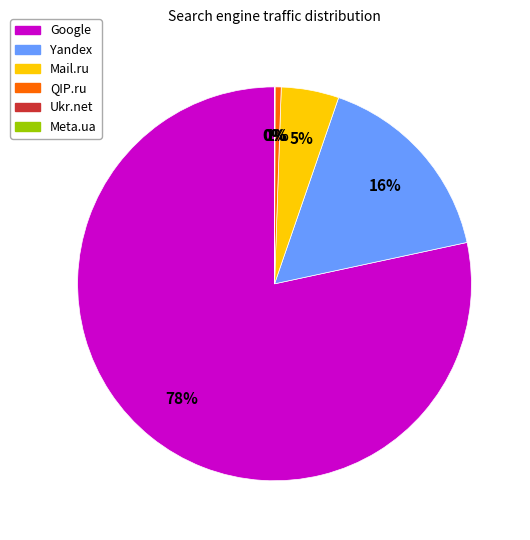

To the nearest percent, what is the difference between the largest and smallest slice percentages?

78%